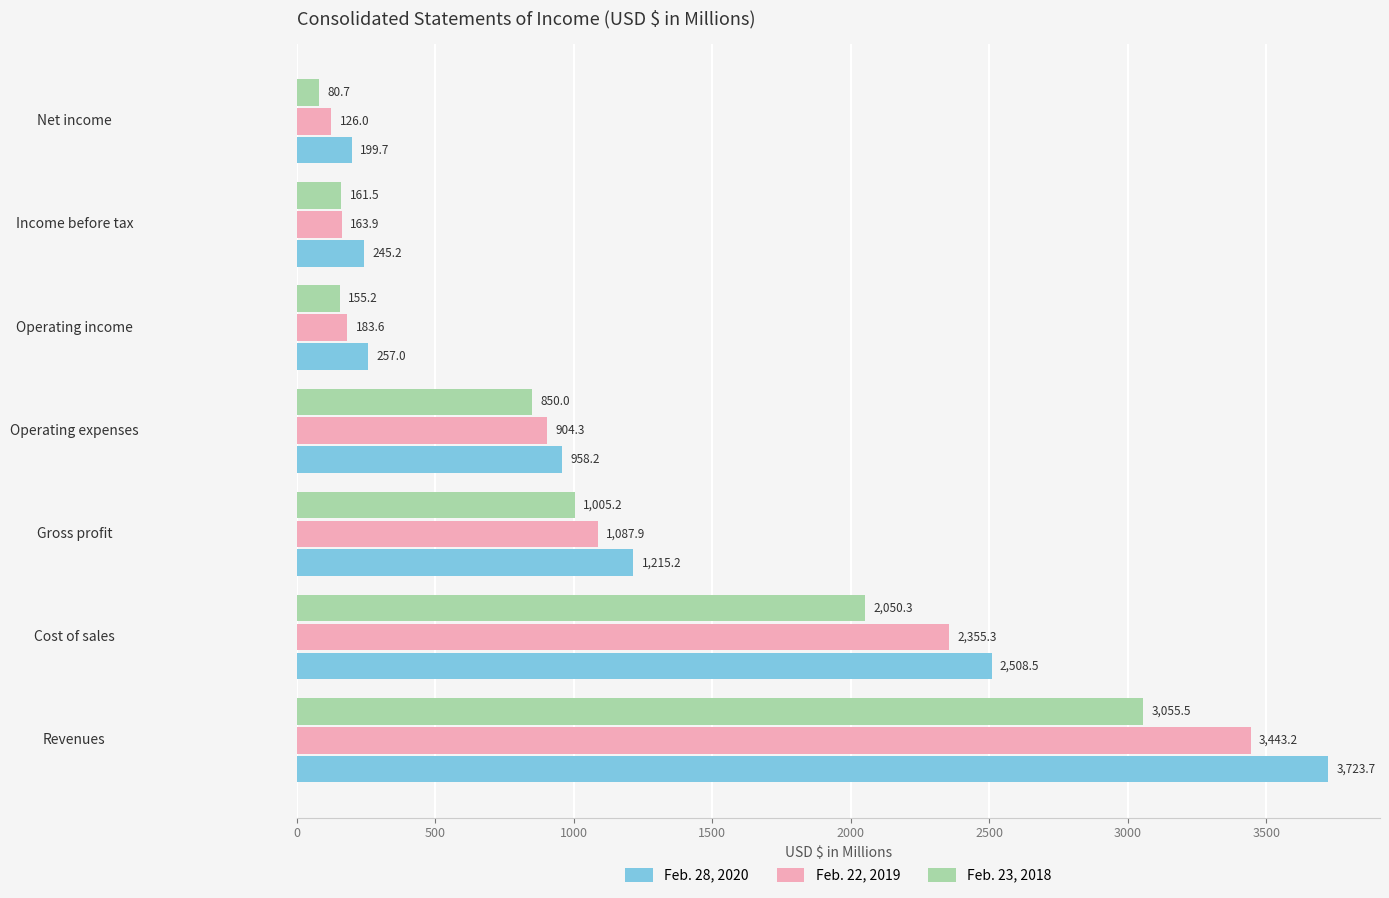

What is the difference between the Feb. 23, 2018 values at Operating income and Revenues?

2900.3